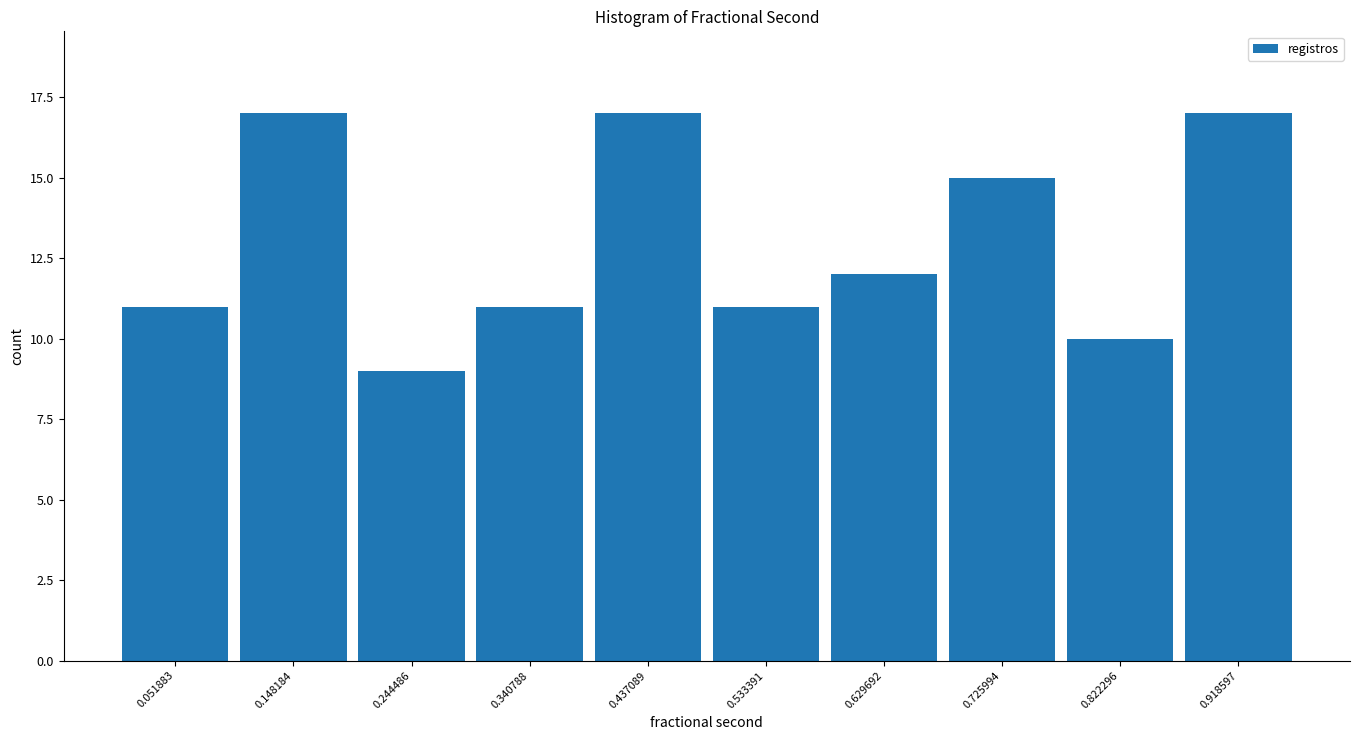

Reading left to right, list every bar in this chart as the range it spans on the x-axis followed by its height. Neither the bar edges nor the heights are printed on the chart, so give them approximately, as read against the axes.

0.00 to 0.10: 11
0.10 to 0.20: 17
0.20 to 0.29: 9
0.29 to 0.39: 11
0.39 to 0.49: 17
0.49 to 0.58: 11
0.58 to 0.68: 12
0.68 to 0.77: 15
0.77 to 0.87: 10
0.87 to 0.97: 17